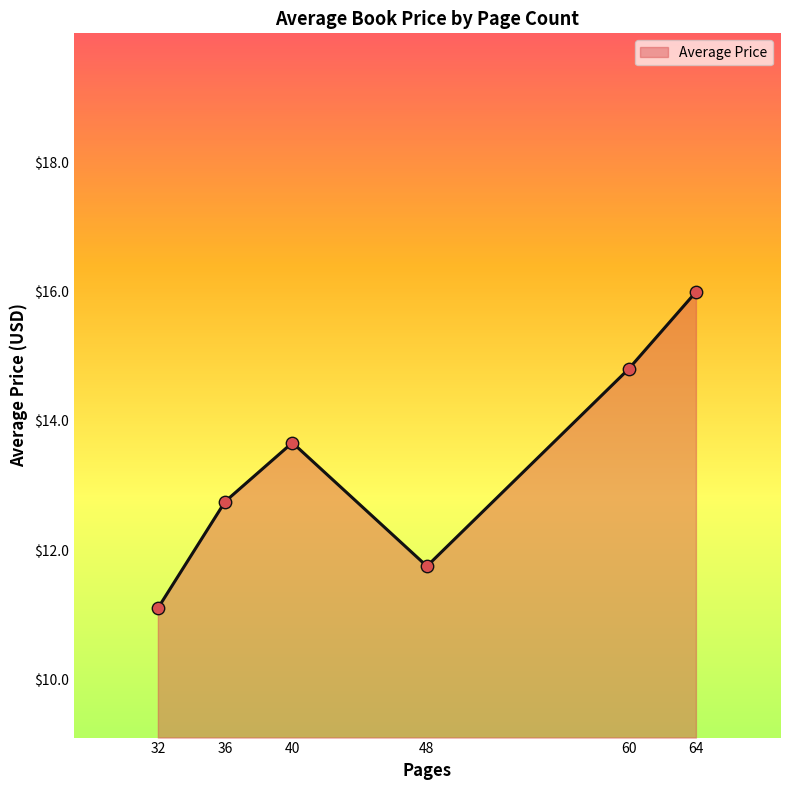

What is the change in value from 60 to 64?

+1.2